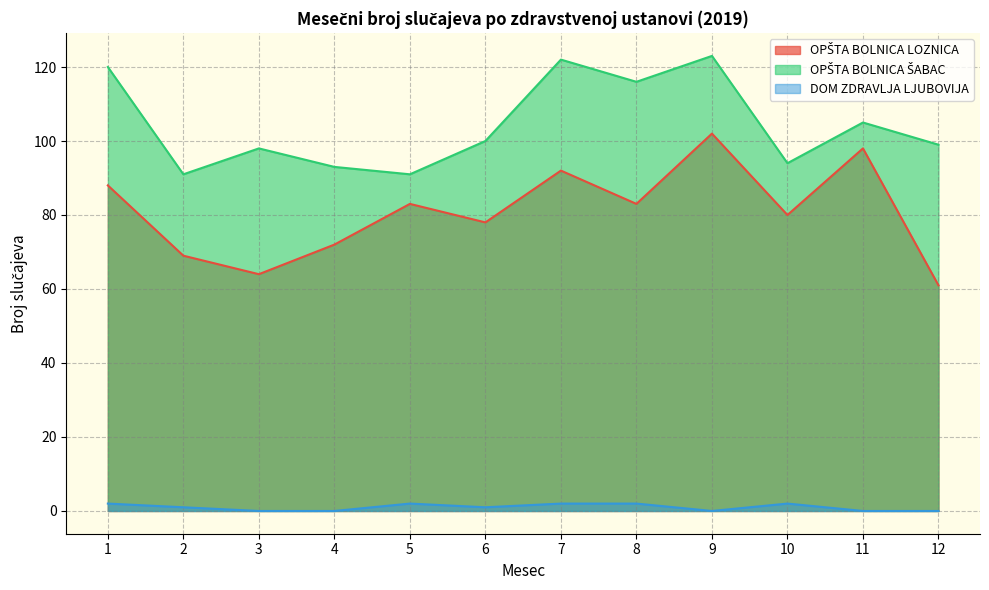

Rank the series by their average value, from highest to lowest.

OPŠTA BOLNICA ŠABAC, OPŠTA BOLNICA LOZNICA, DOM ZDRAVLJA LJUBOVIJA